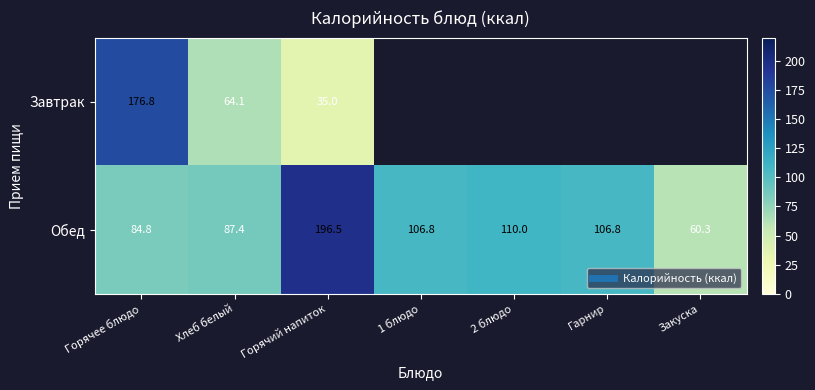

What is the difference between the Завтрак values at Хлеб белый and Горячее блюдо?

112.7